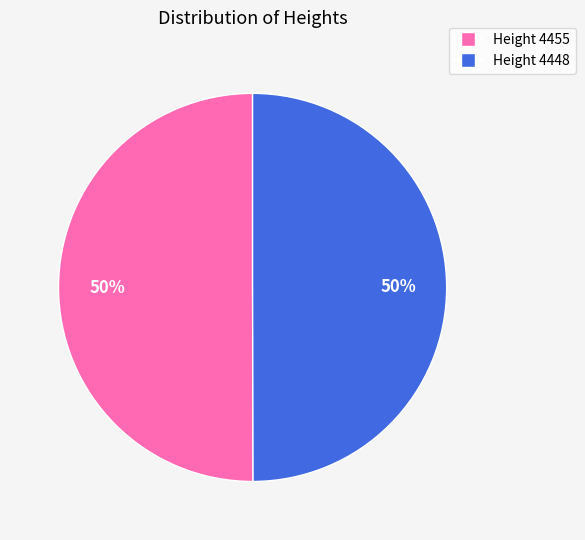

To the nearest percent, what is the average slice percentage?

50%